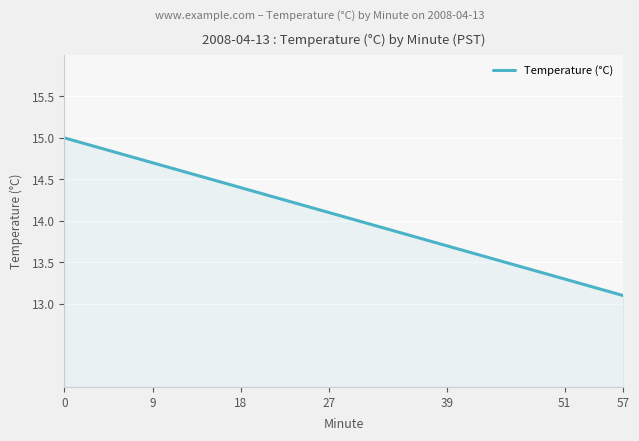

What is the difference between the maximum and minimum values?

1.9